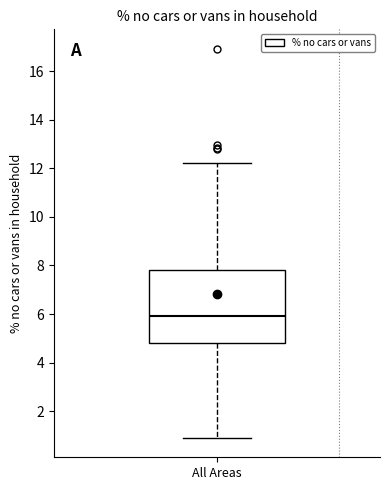

Where does the upper whisker of the box for All Areas end on the y-axis? The values are not printed on the chart, so give them approximately, as read against the axis.

12.2